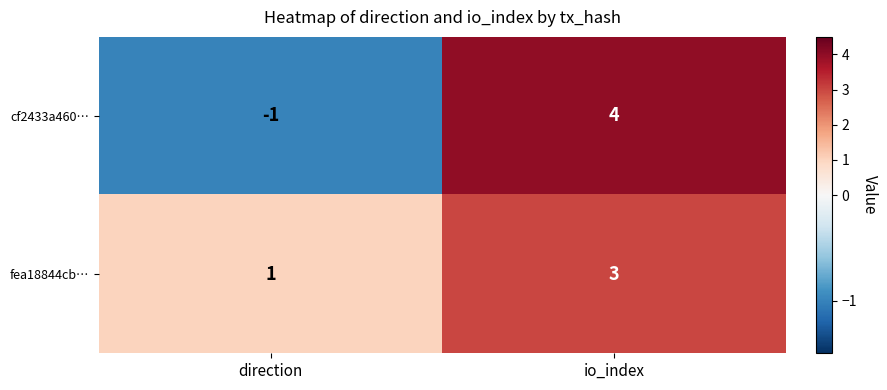

Where is cf2433a460… nearest to the value 1?

direction